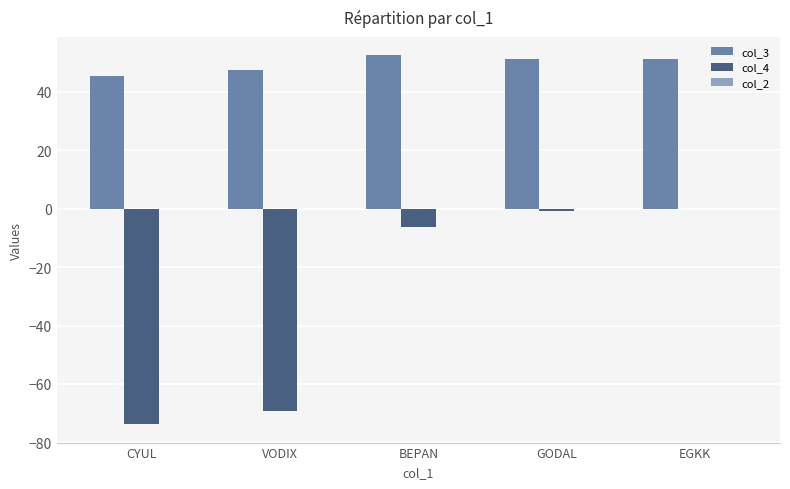

Where is col_4 nearest to the value -36?

BEPAN